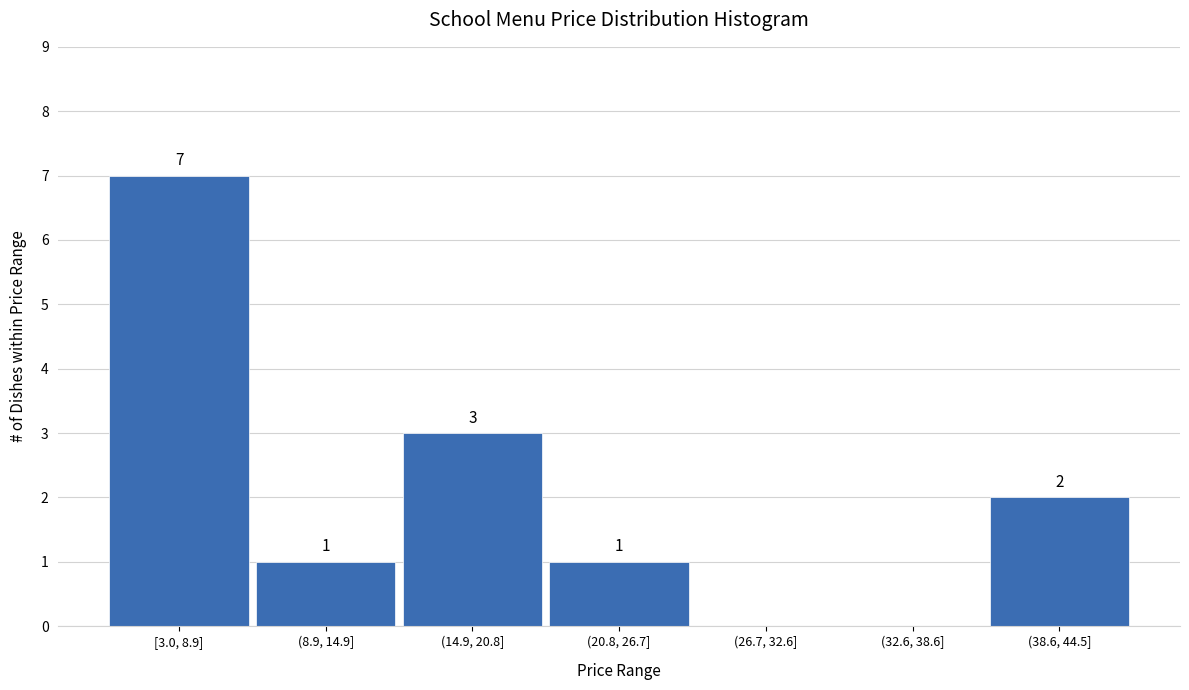

Reading left to right, list all the values displayed in this chart.

[3.0, 8.9]=7	(8.9, 14.9]=1	(14.9, 20.8]=3	(20.8, 26.7]=1	(26.7, 32.6]=0	(32.6, 38.6]=0	(38.6, 44.5]=2